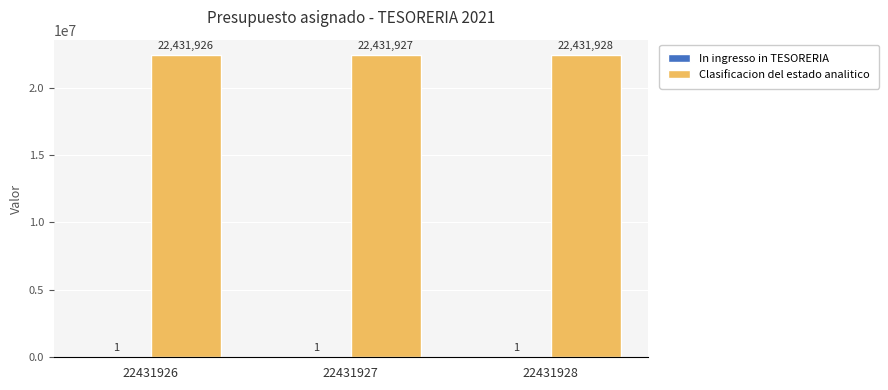

What is the maximum value for Clasificacion del estado analitico?

22431928